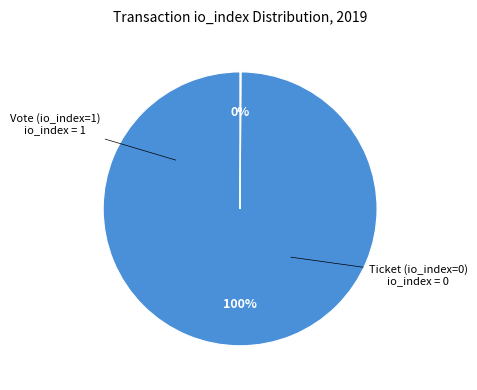

What is the majority slice?

Vote (io_index=1)